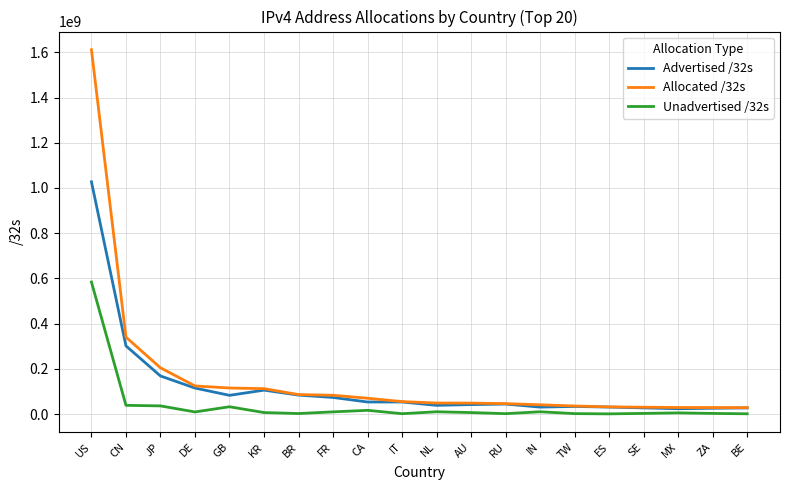

Which label corresponds to the largest value in the chart?

US